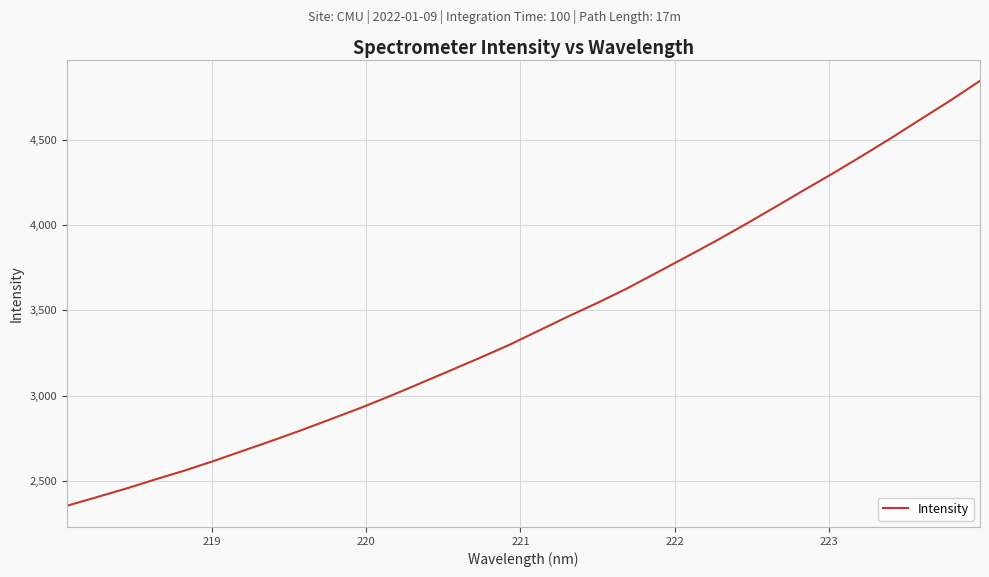

What is the smallest value displayed?

2355.8